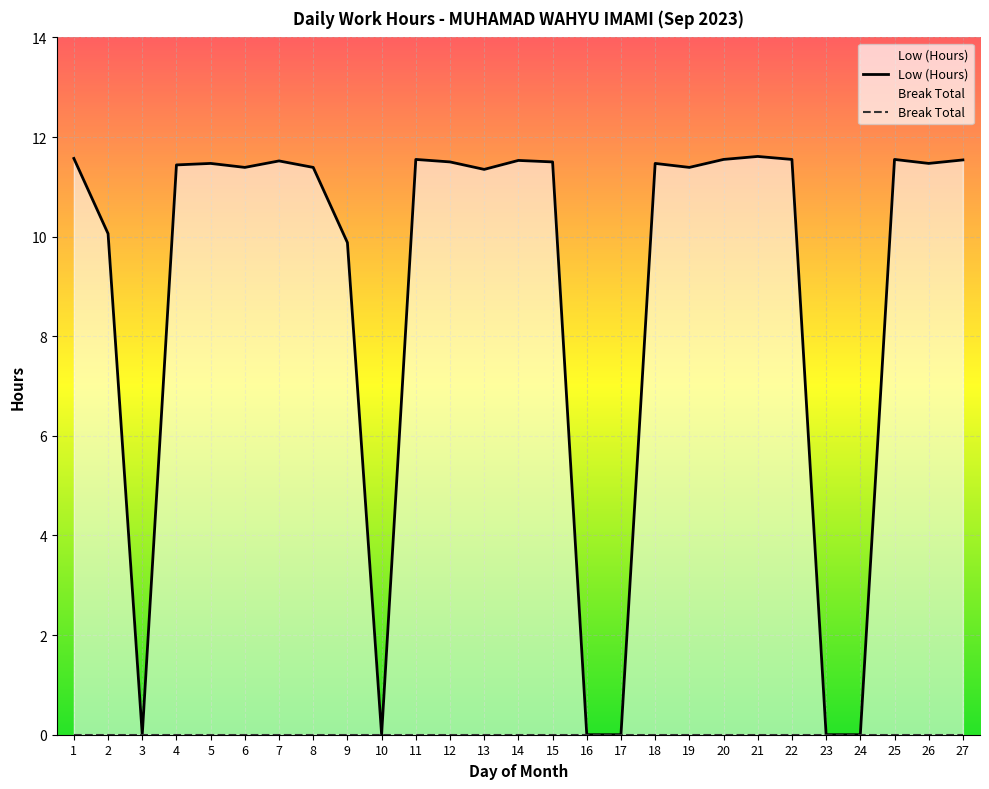

Between 23 and 3, which is larger?

23